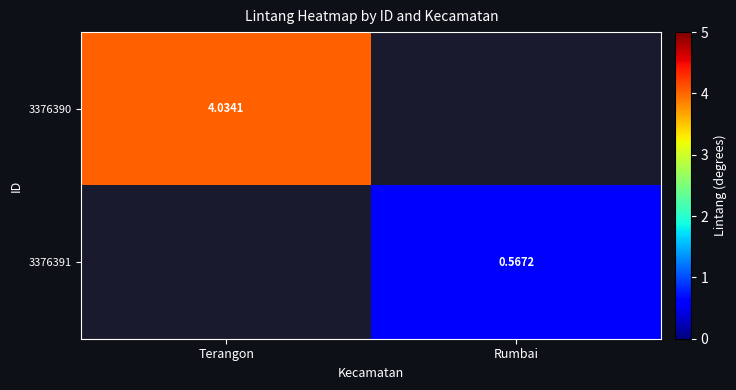

True or false: 3376390 has a value of 1.0 at Terangon.

False